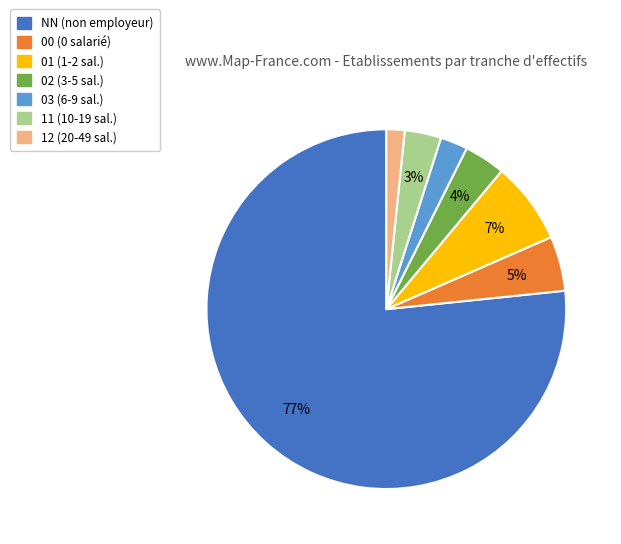

To the nearest percent, what is the combined percentage of 02 and 01?

11%